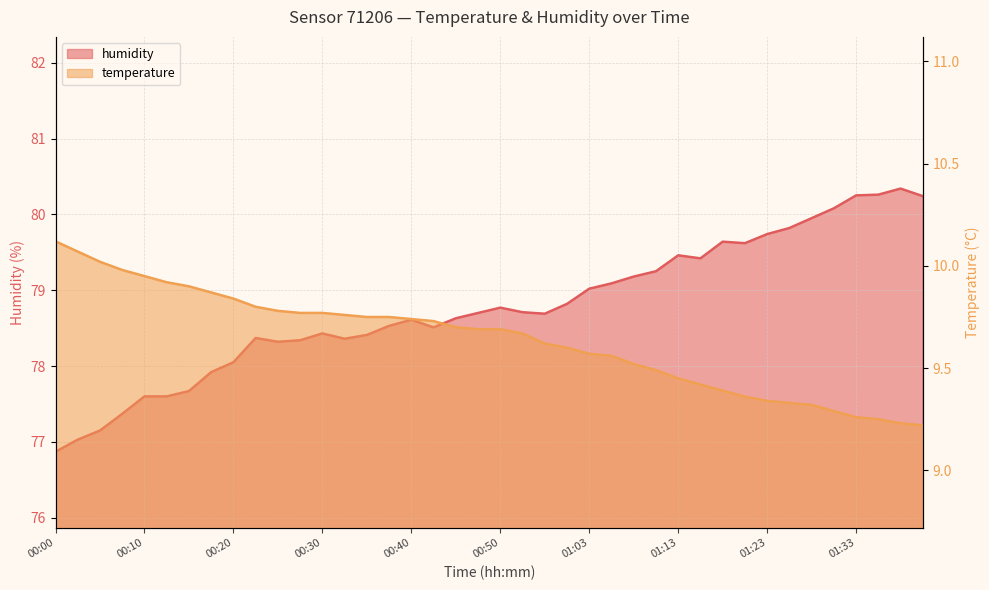

List the series in order of their peak value, lowest first.

temperature, humidity